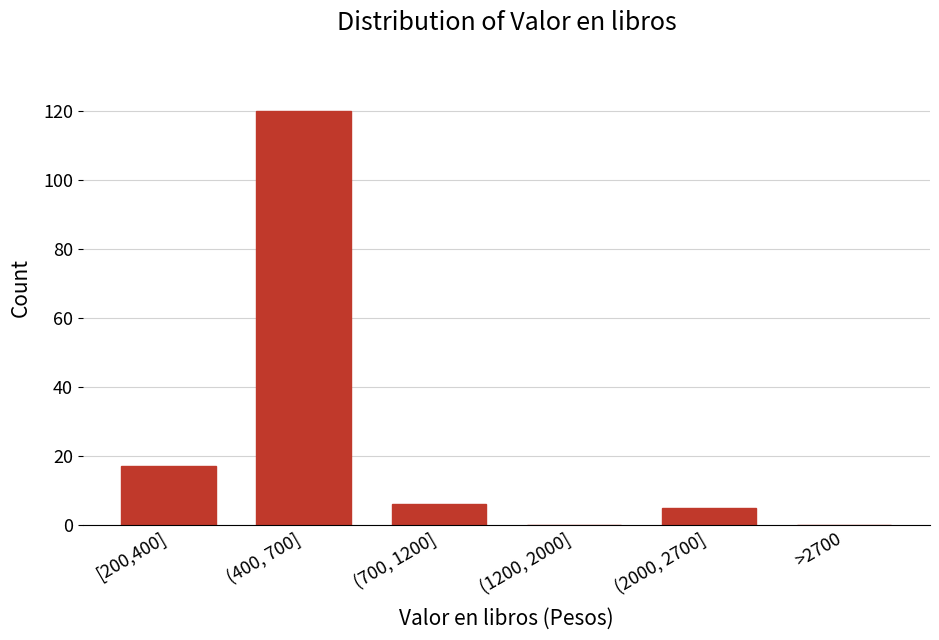

Reading left to right, what are all the values shown in this chart?

[200,400]=17	(400, 700]=120	(700, 1200]=6	(1200, 2000]=0	(2000, 2700]=5	>2700=0